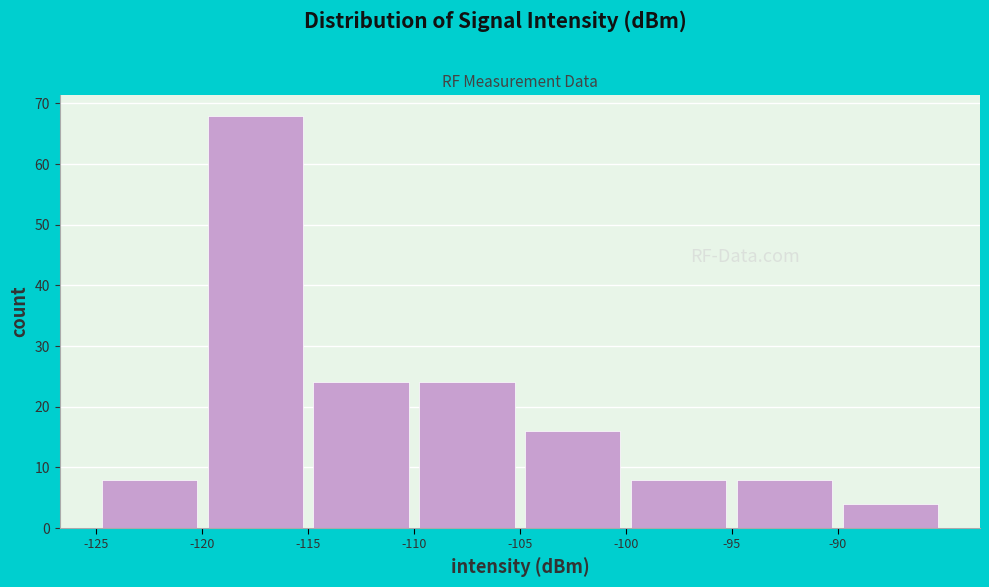

Which range on the x-axis has the tallest bar?

-120 to -115